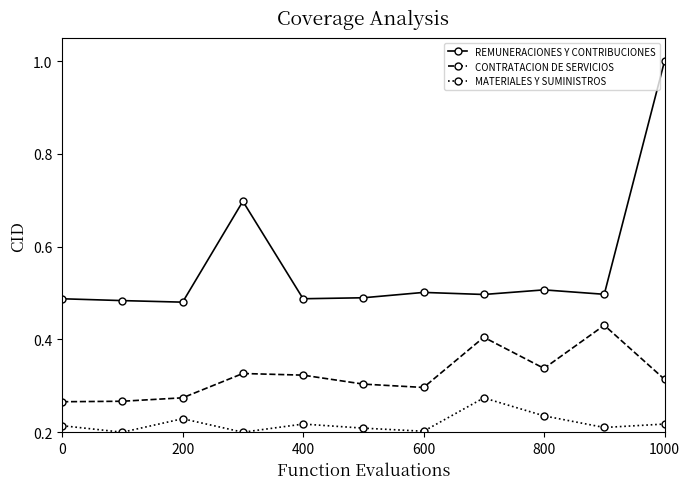

True or false: REMUNERACIONES Y CONTRIBUCIONES and CONTRATACION DE SERVICIOS intersect in this chart.

False